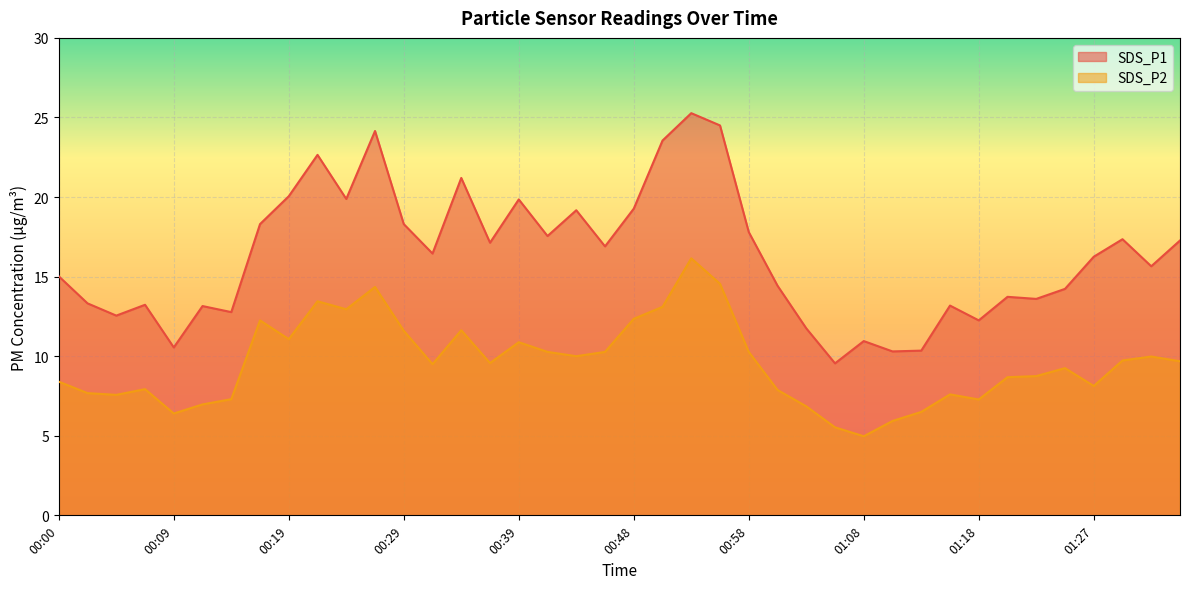

True or false: SDS_P1 has more than 2 points higher than both neighbors.

True